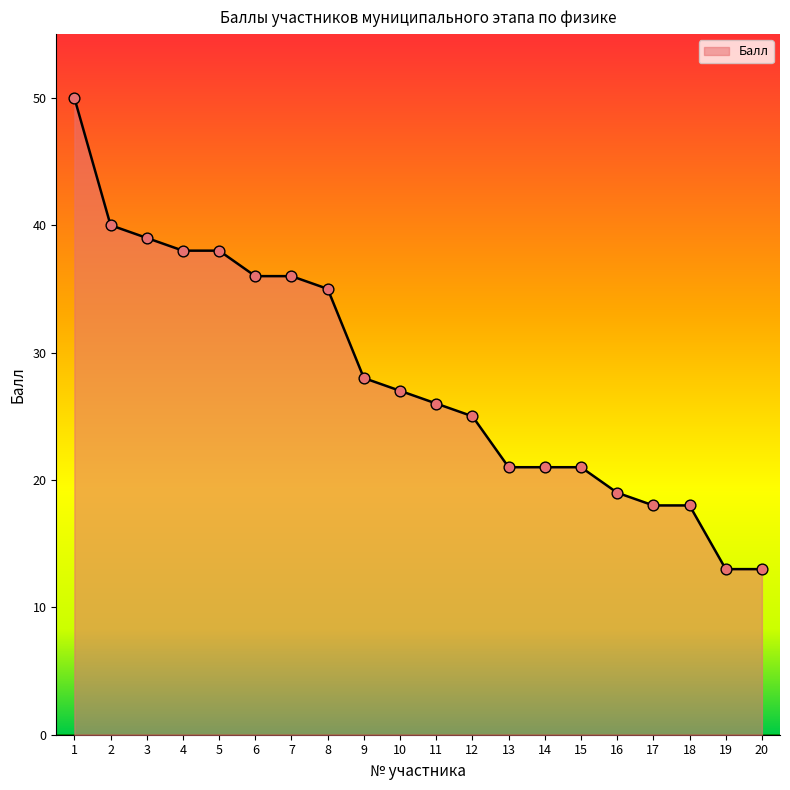

What is the change in value from 8 to 15?

-14